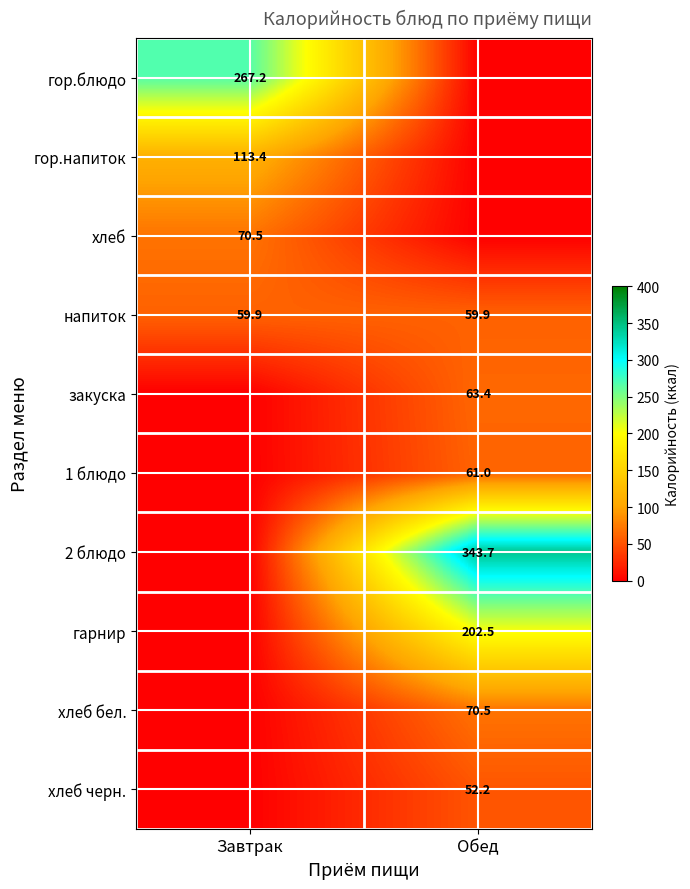

What is the greatest value displayed?

343.7